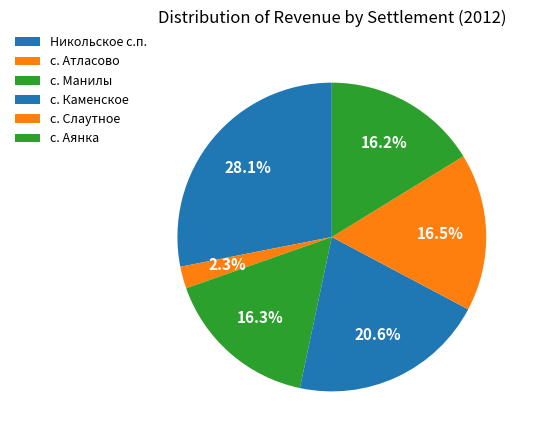

True or false: с. Аянка accounts for 8% of the total.

False